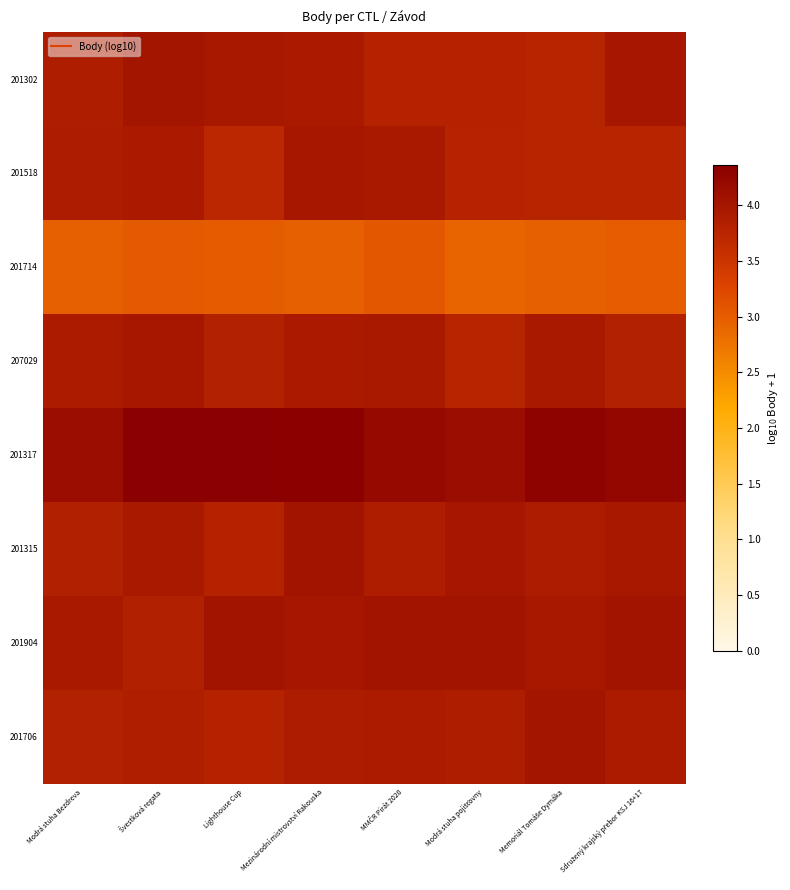

Between Sdružený krajský přebor KSJ 16+17 and Memoriál Tomáše Dymáka, which is larger?

Sdružený krajský přebor KSJ 16+17